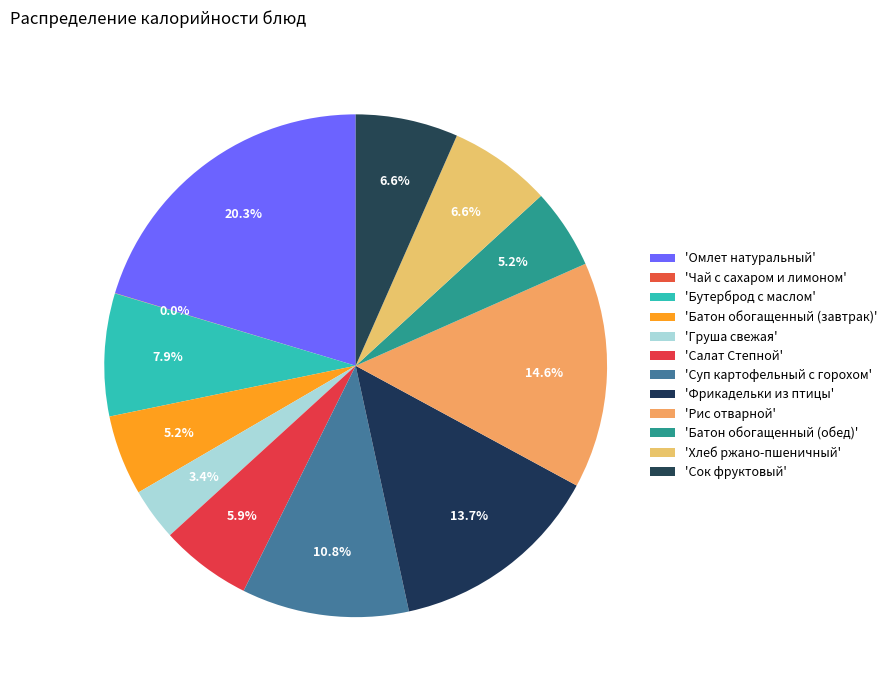

Which slice is the smallest?

Чай с сахаром и лимоном